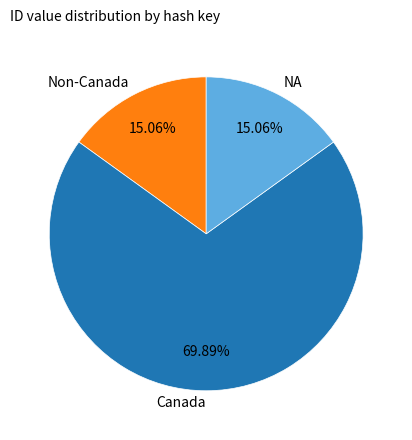

What is the ratio of the value at Canada to the value at Non-Canada?

4.6